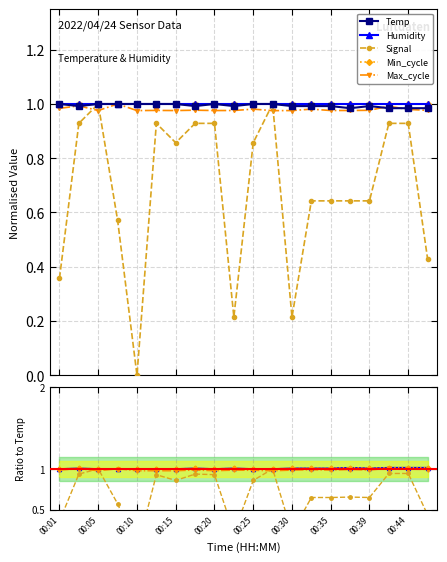

How many lines are shown in the chart?

5